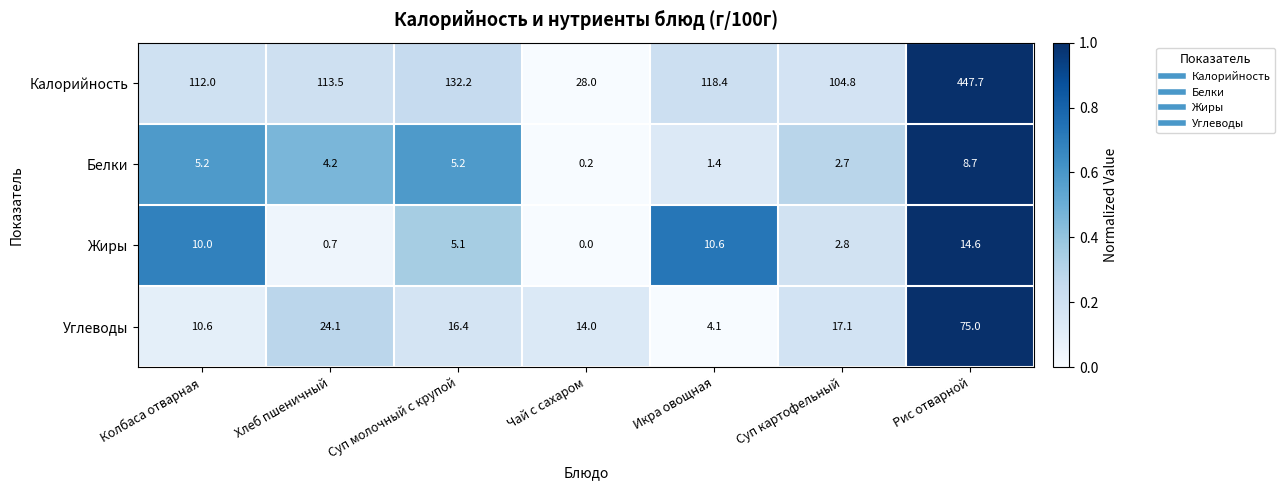

What is the difference between the maximum and minimum values in the Углеводы series?

70.9